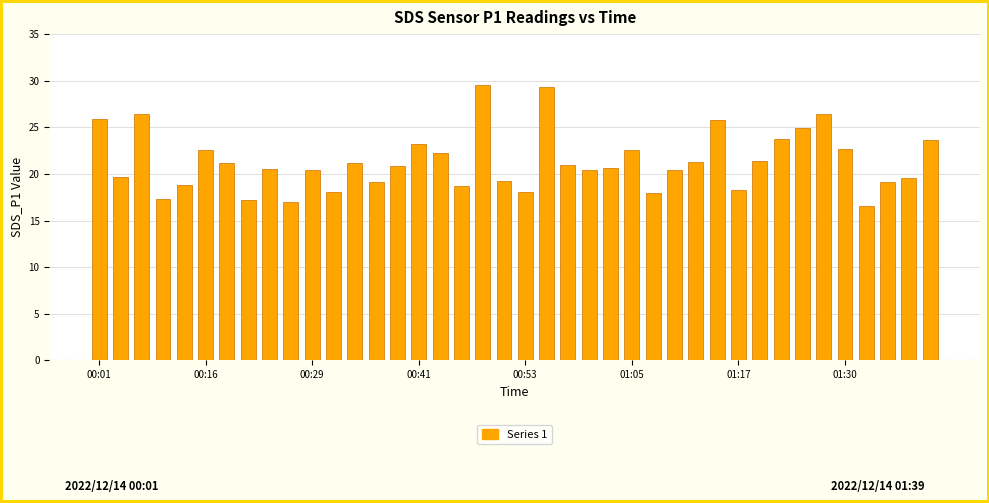

What is the minimum value shown in the chart?

16.6